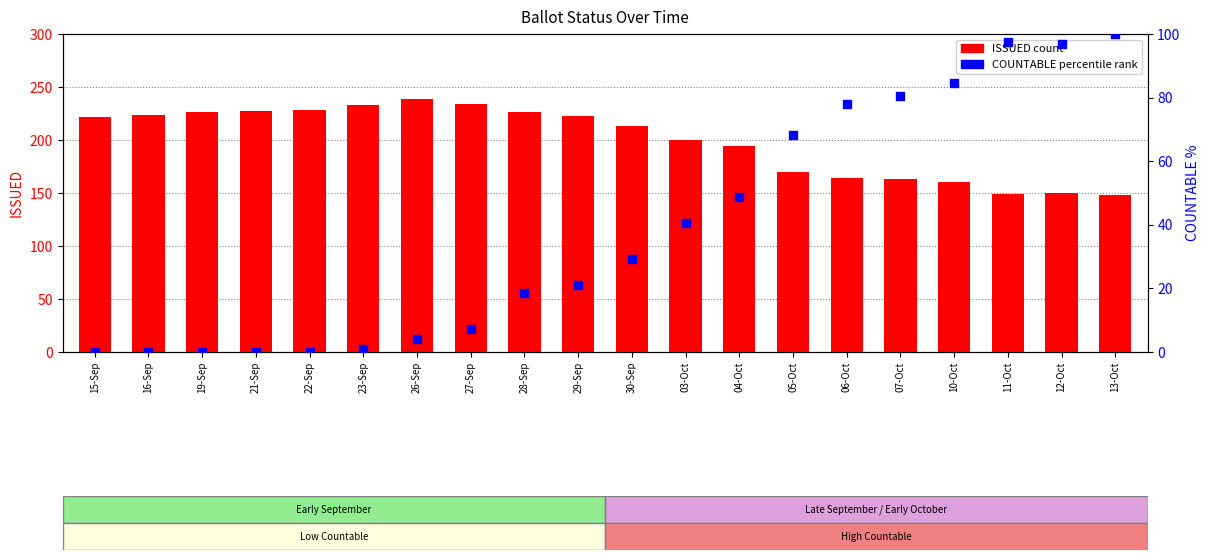

What is the total value across all series at 11-Oct?

246.6